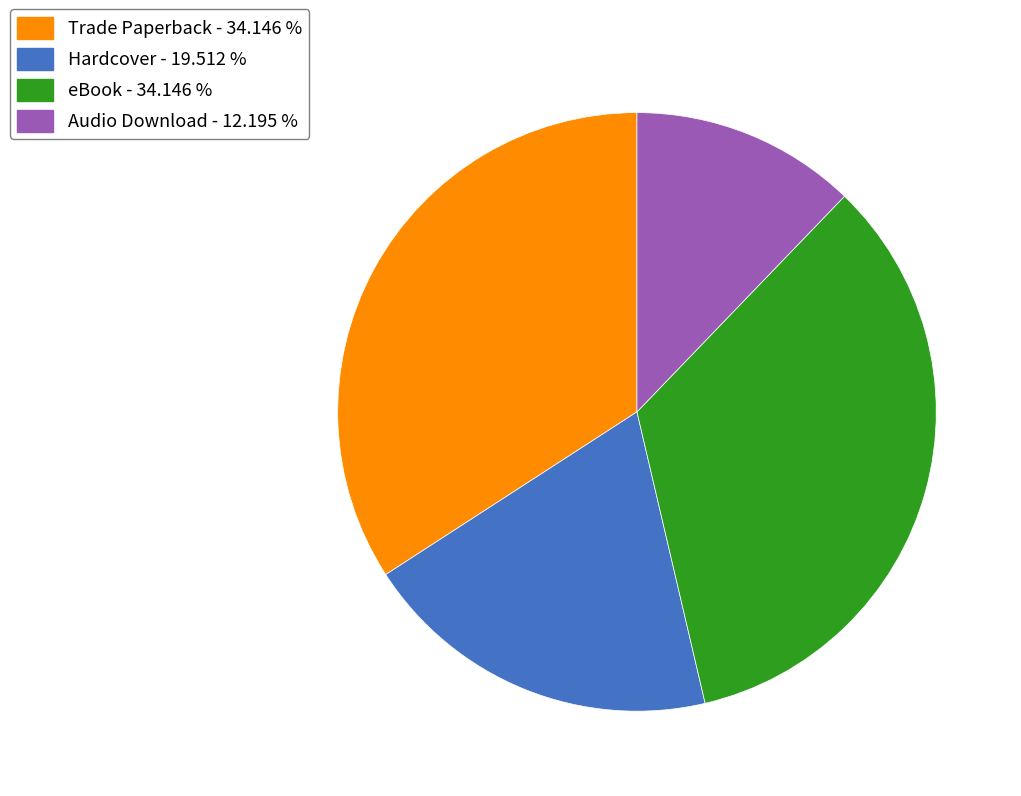

Is there any slice that represents more than half of the pie?

No